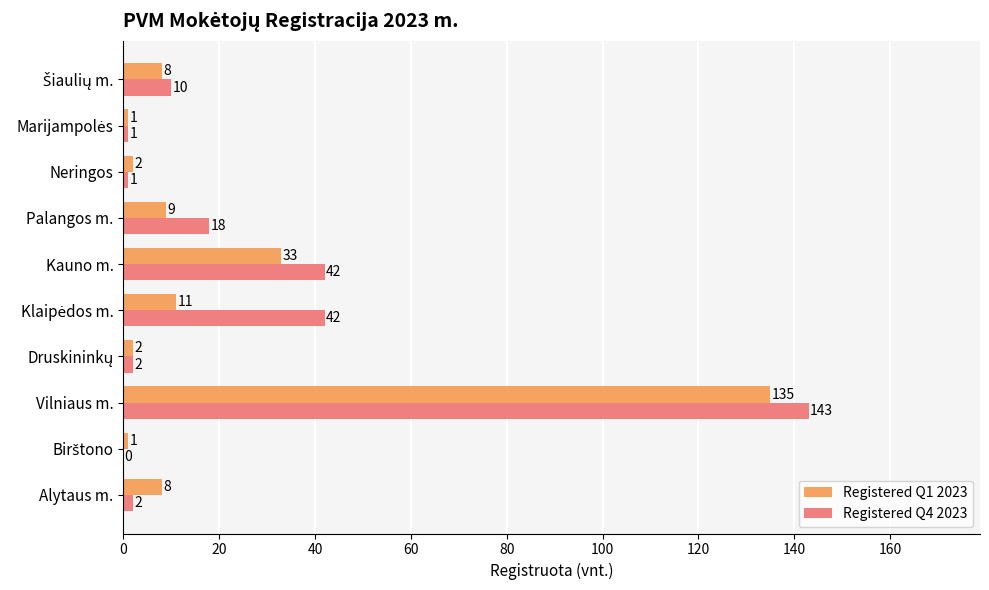

True or false: Registered Q1 2023 has a value of 2 at Neringos.

True